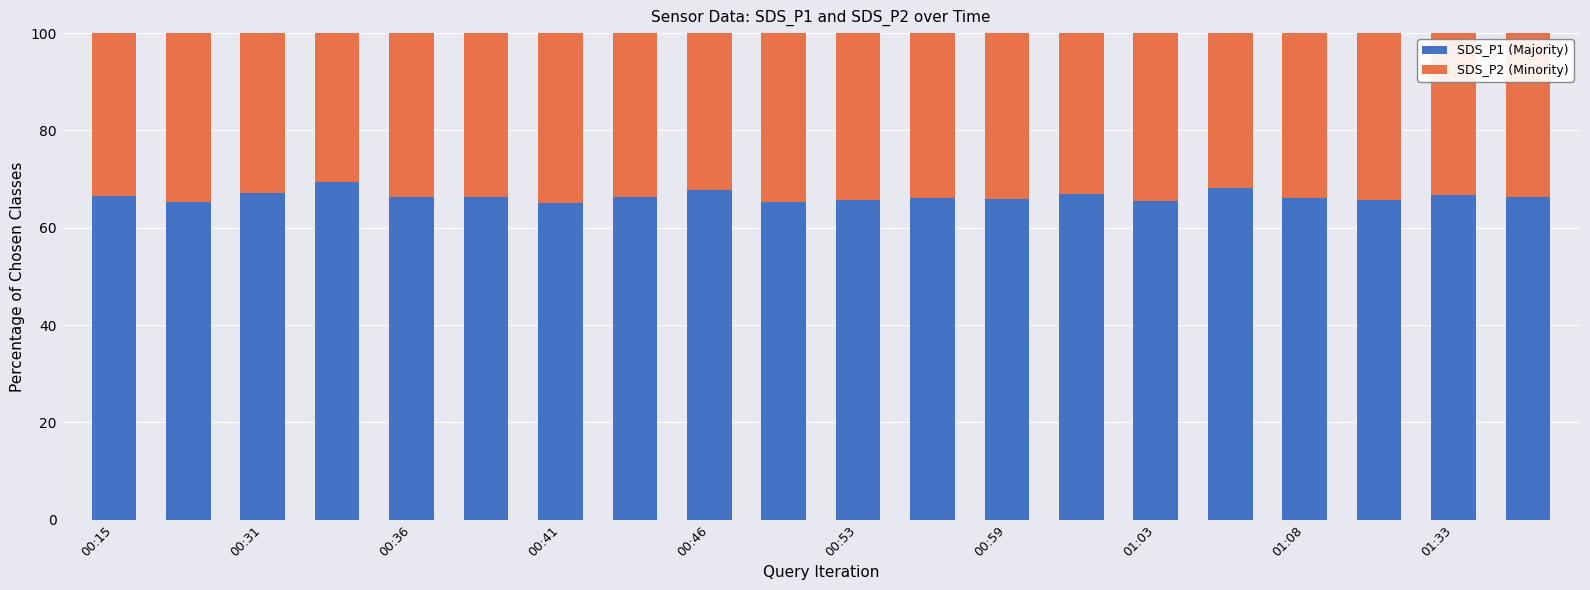

What is the sum of all SDS_P1 (Majority) values?

1329.3